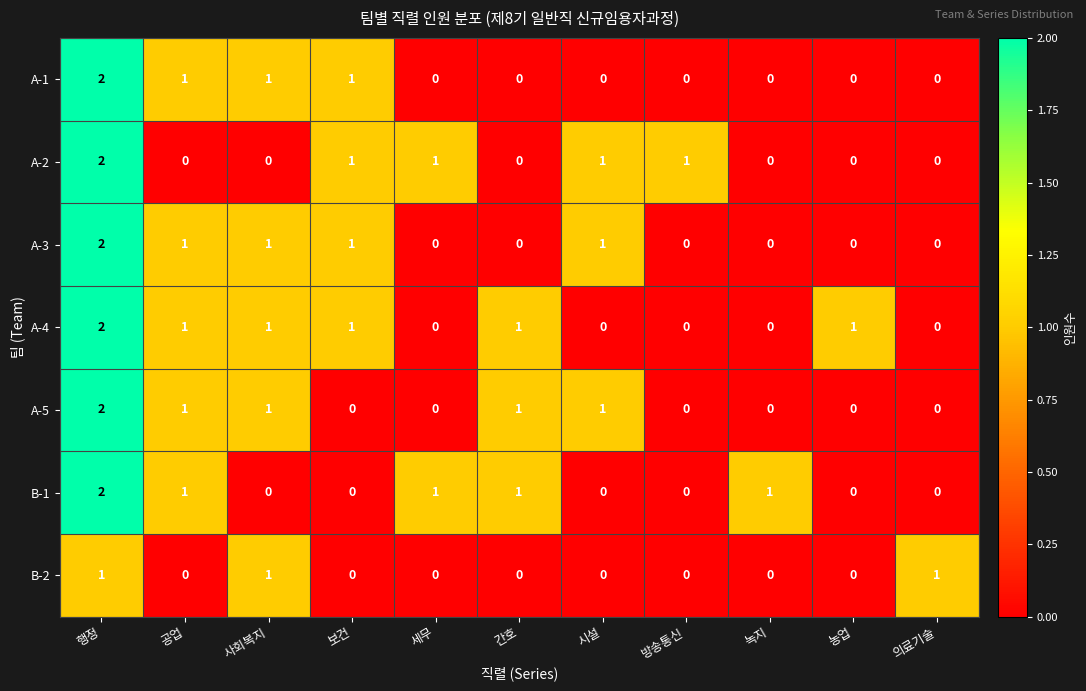

At which category does the chart reach its peak across all series?

행정